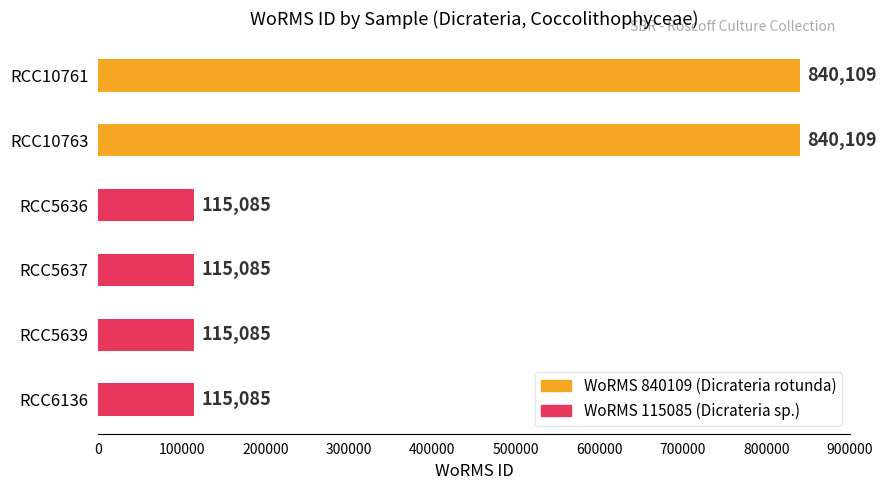

What is the value of the 4th bar from the top?

115085